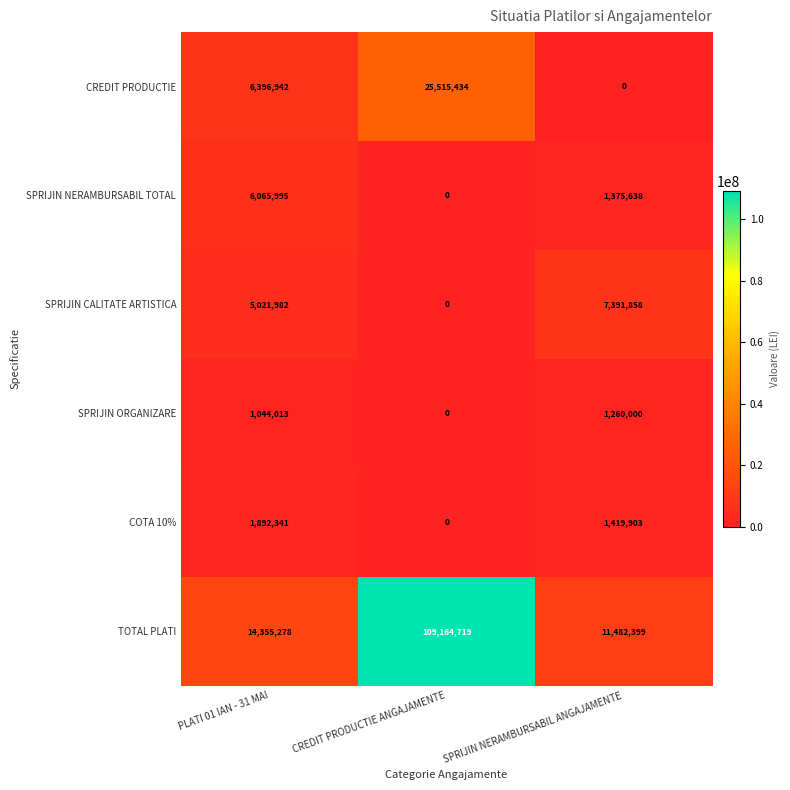

Between PLATI 01 IAN - 31 MAI and SPRIJIN NERAMBURSABIL ANGAJAMENTE, which series saw the biggest shift?

CREDIT PRODUCTIE